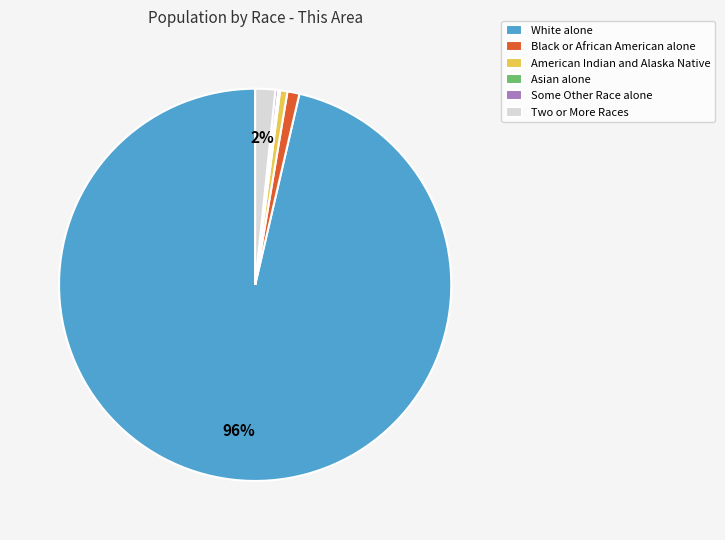

Between Black or African American alone and White alone, which is larger?

White alone